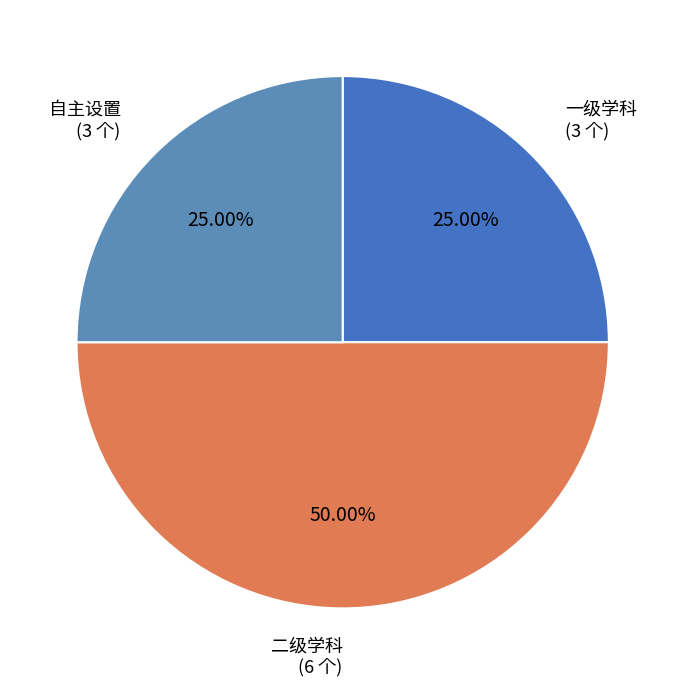

To the nearest percent, what is the difference between the largest and smallest slice percentages?

25%